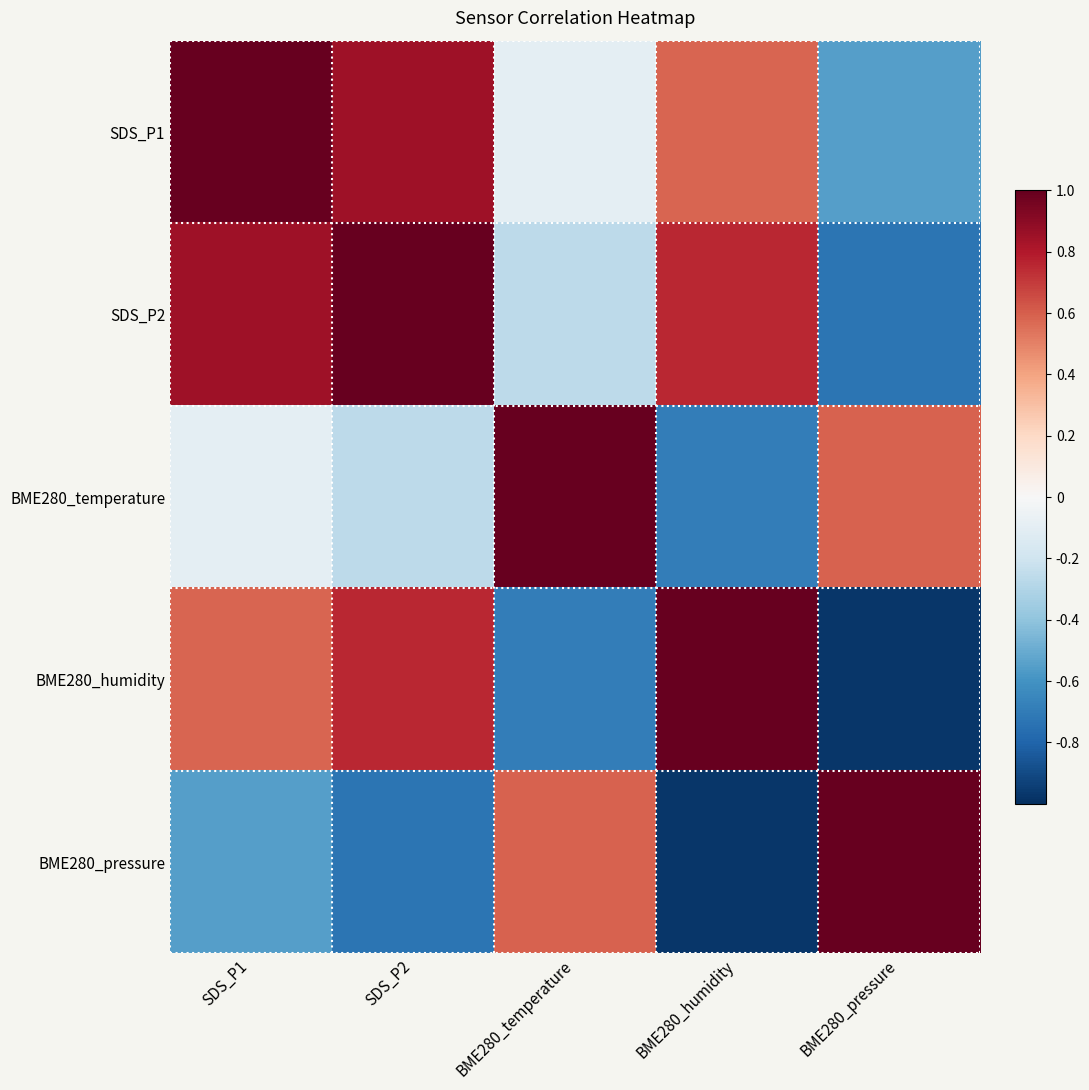

List the series in order of their peak value, highest first.

SDS_P1, SDS_P2, BME280_temperature, BME280_humidity, BME280_pressure